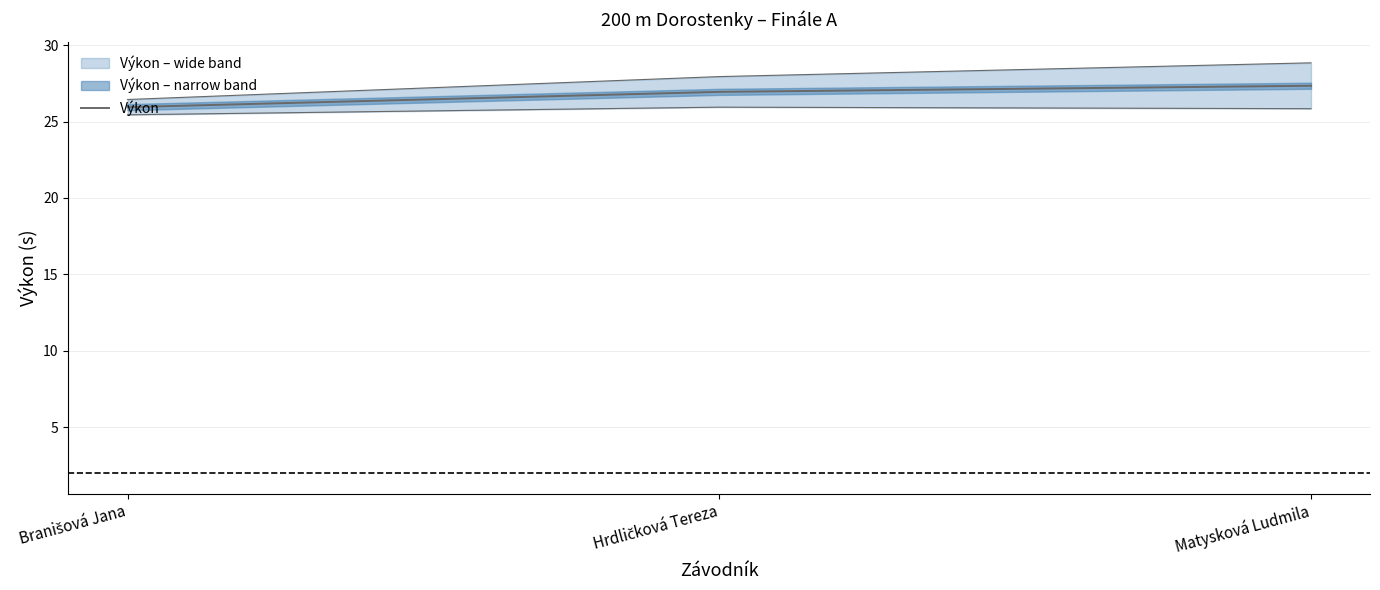

Reading right to left, what are all the values shown in this chart?

Matysková Ludmila=27.3	Hrdličková Tereza=26.9	Branišová Jana=25.9